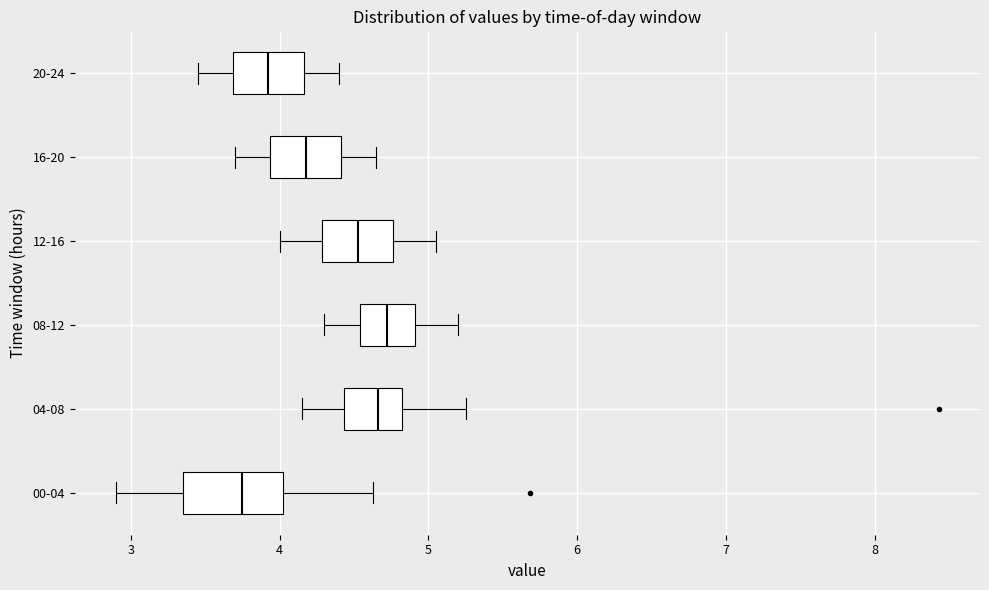

Reading bottom to top, read every box against the x-axis: the position of its median line, the range the box covers, and the ends of its whiskers. The values are not printed on the chart, so give them approximately, as read against the axis.

00-04: median 3.8, box 3.4 to 4.0, whiskers 2.9 to 4.6
04-08: median 4.7, box 4.4 to 4.8, whiskers 4.2 to 5.3
08-12: median 4.7, box 4.5 to 4.9, whiskers 4.3 to 5.2
12-16: median 4.5, box 4.3 to 4.8, whiskers 4.0 to 5.1
16-20: median 4.2, box 3.9 to 4.4, whiskers 3.7 to 4.7
20-24: median 3.9, box 3.7 to 4.2, whiskers 3.5 to 4.4